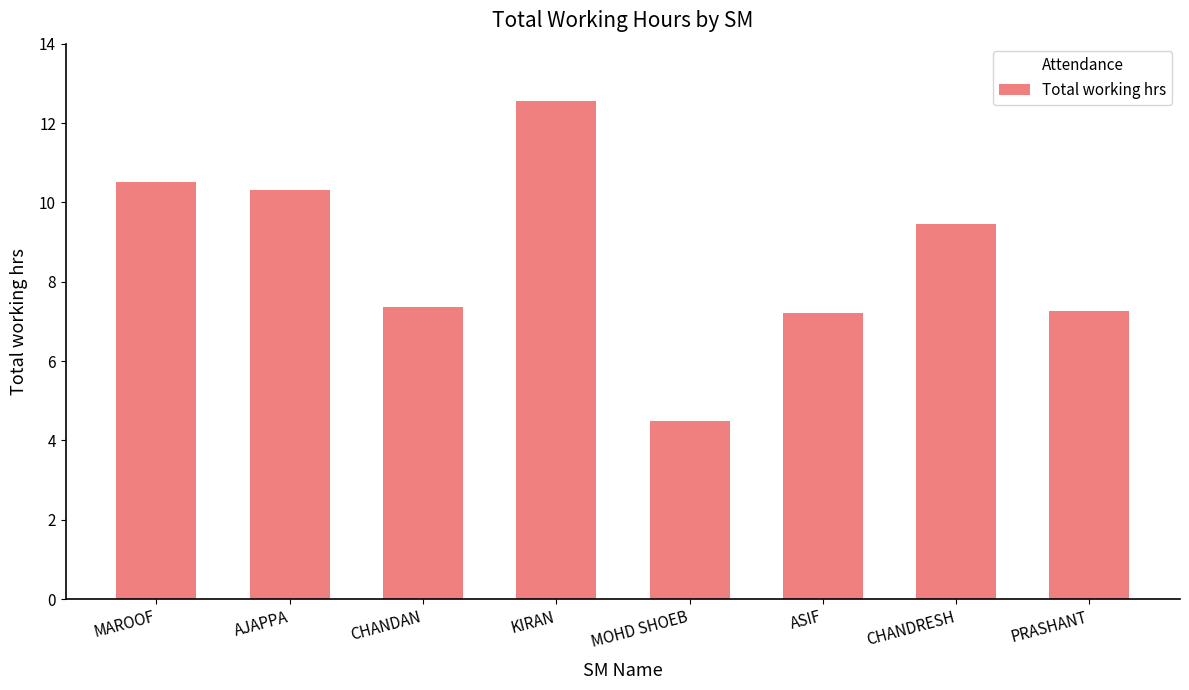

How many bars are there in total?

8